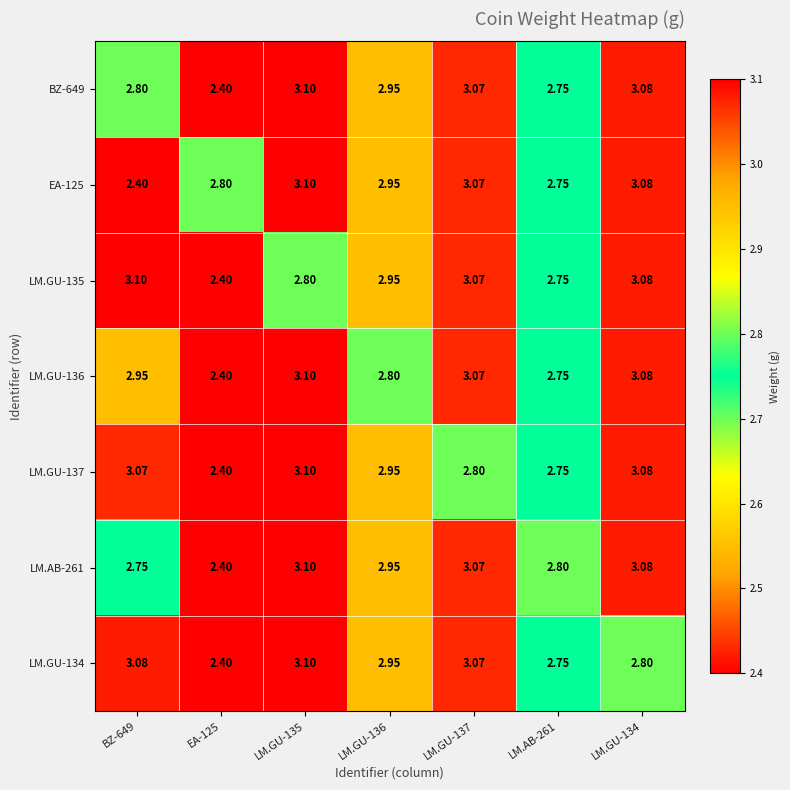

Is the value of EA-125 at BZ-649 greater than the value of LM.GU-136 at LM.GU-136?

No